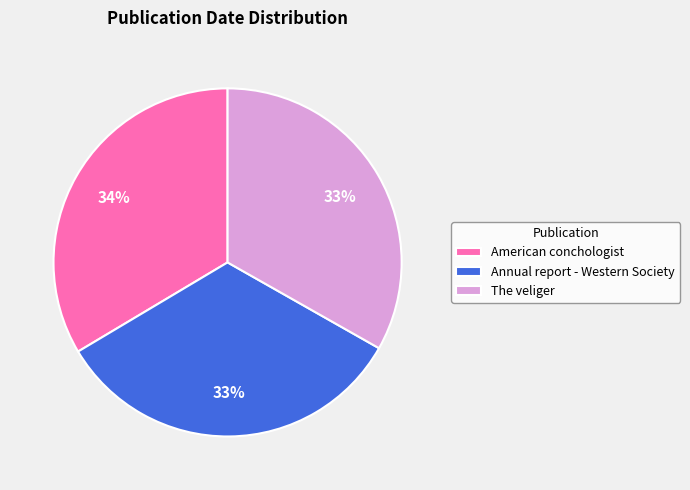

To the nearest percent, what portion does American conchologist represent?

34%